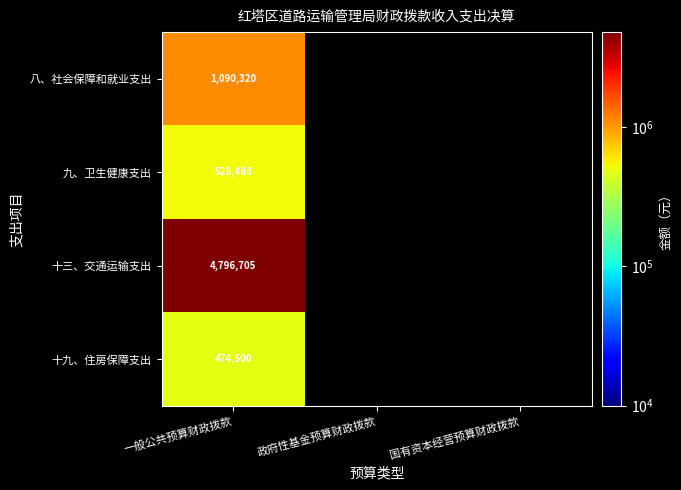

What is the spread (max minus min) of values at 一般公共预算财政拨款?

4322205.0